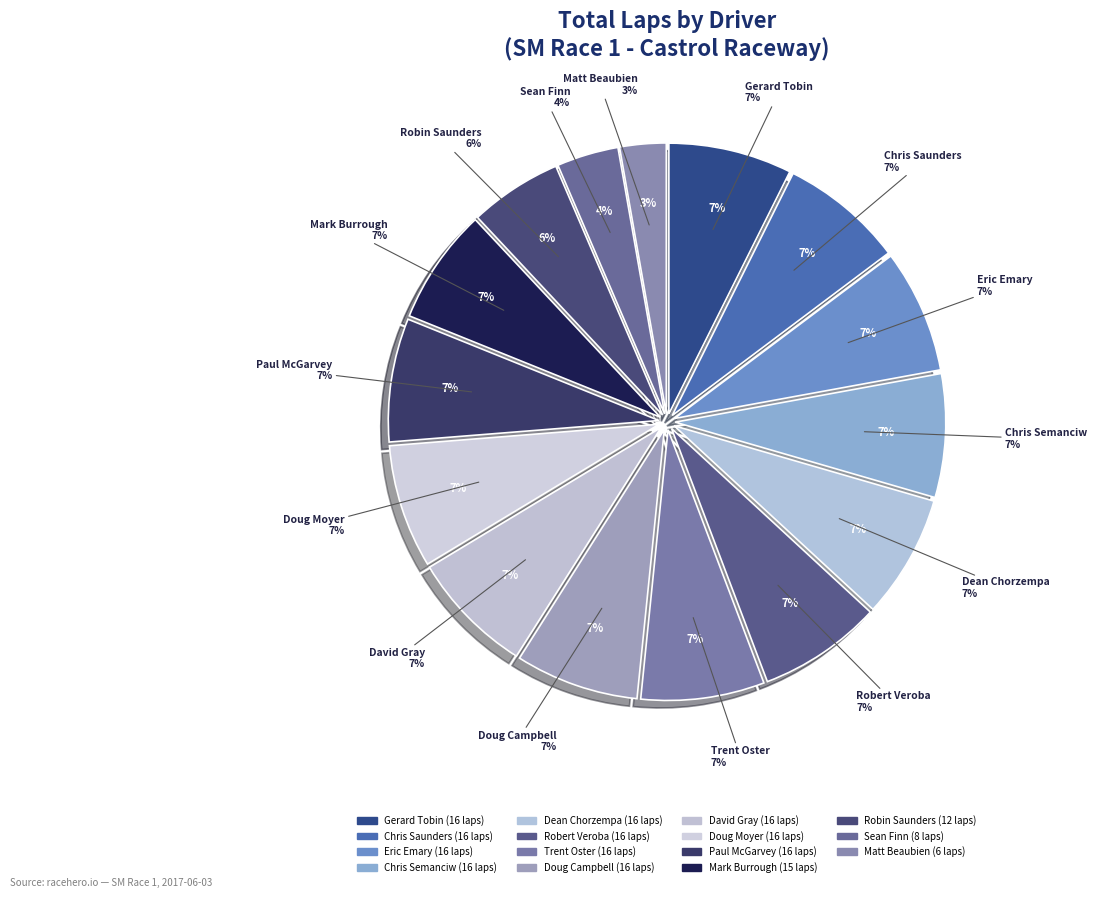

To the nearest percent, what percentage of the pie is Chris Saunders?

7%